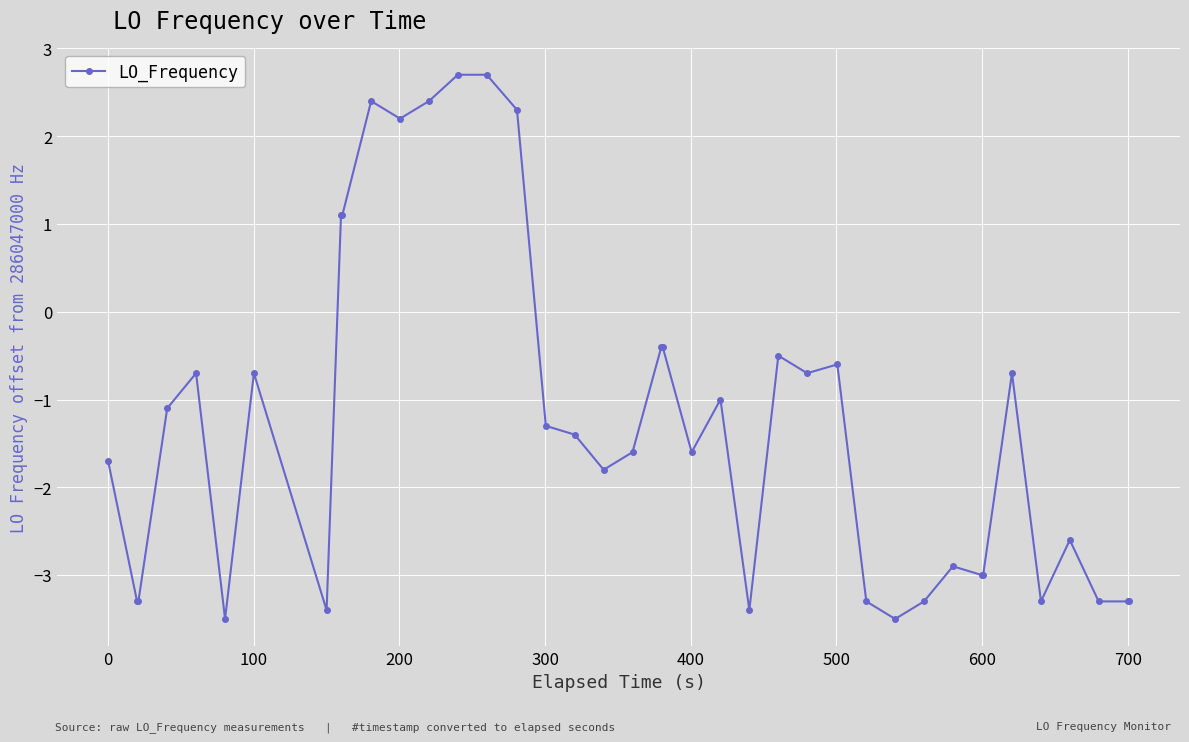

What is the difference between the second highest and second lowest values?

6.2